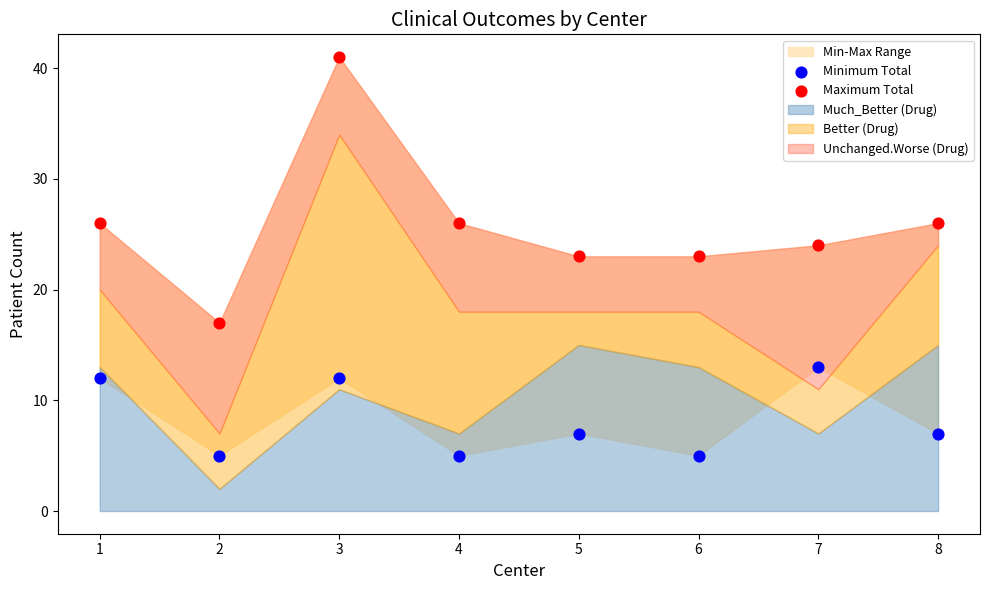

Which series contains the highest Y value?

Maximum Total